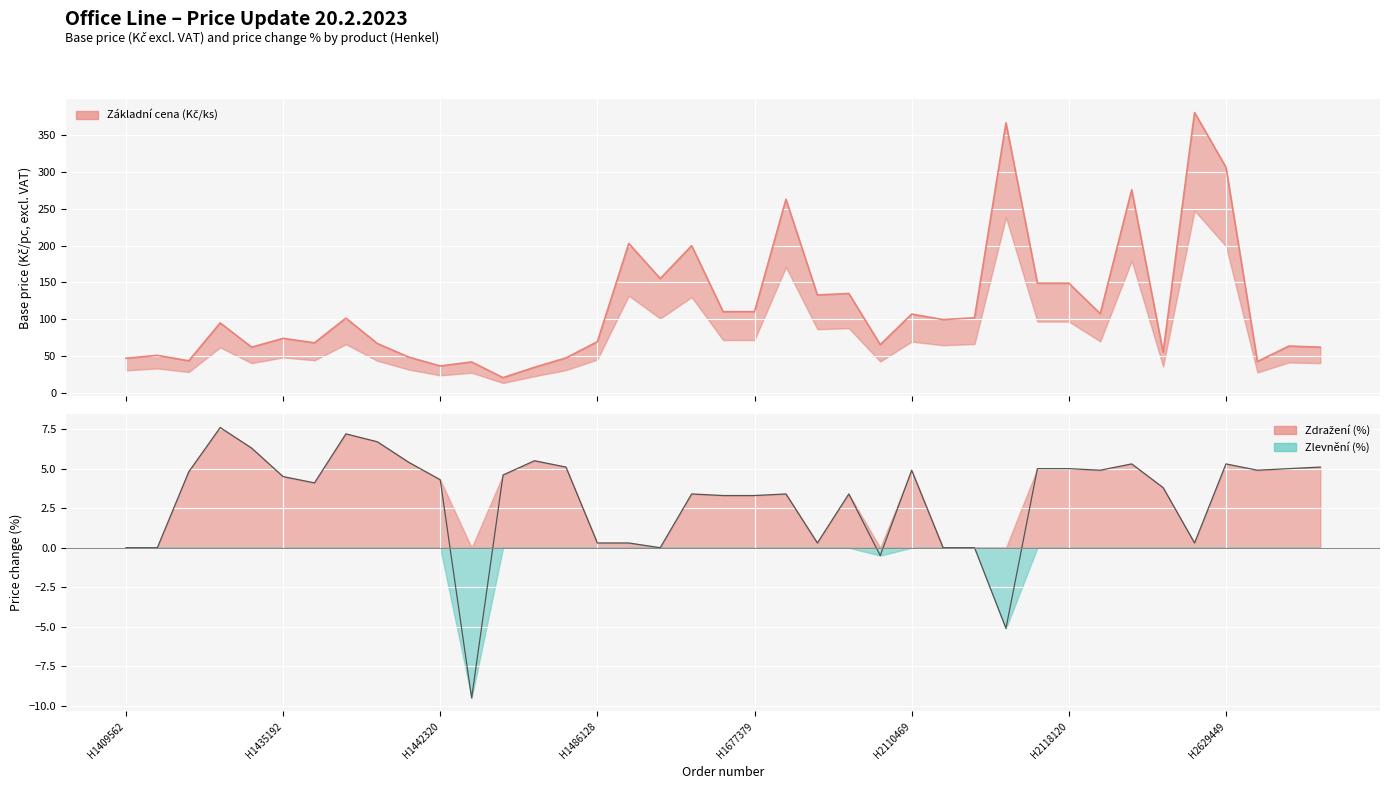

Is the value of Delta nova/puvodni (x100) at H1677378 greater than the value of Základní cena Kč bez DPH/ks at H1442320?

No